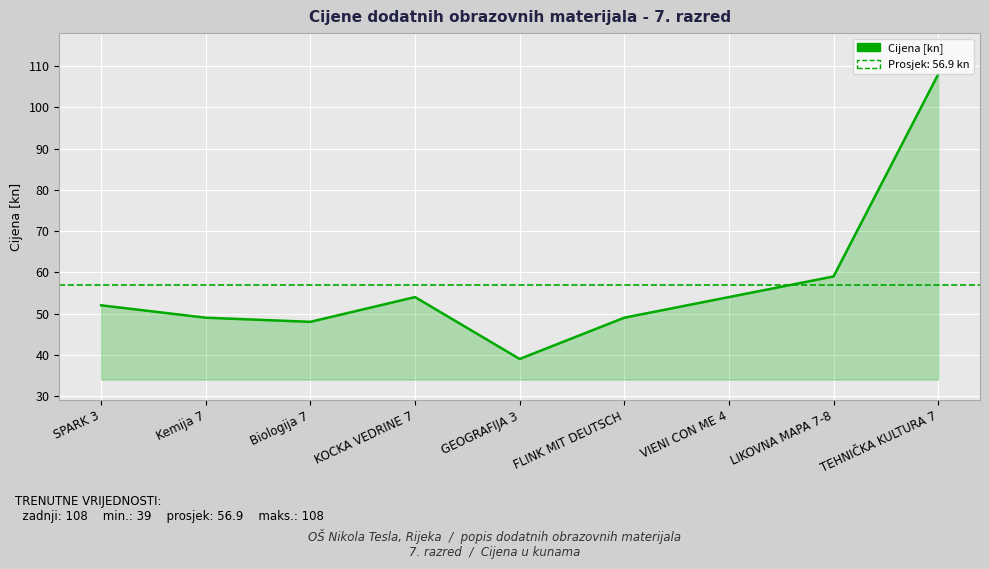

Which category has the lowest value across all series?

GEOGRAFIJA 3